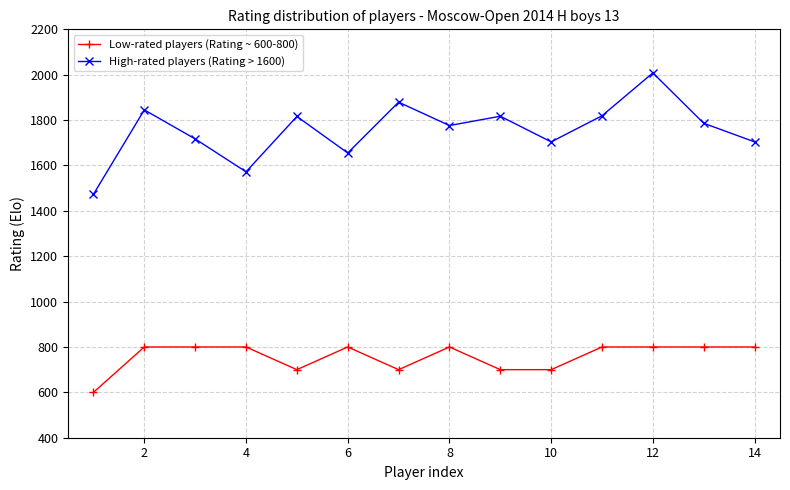

In High-rated players (Rating > 1600), how many points are higher than both neighbors (excluding endpoints)?

5